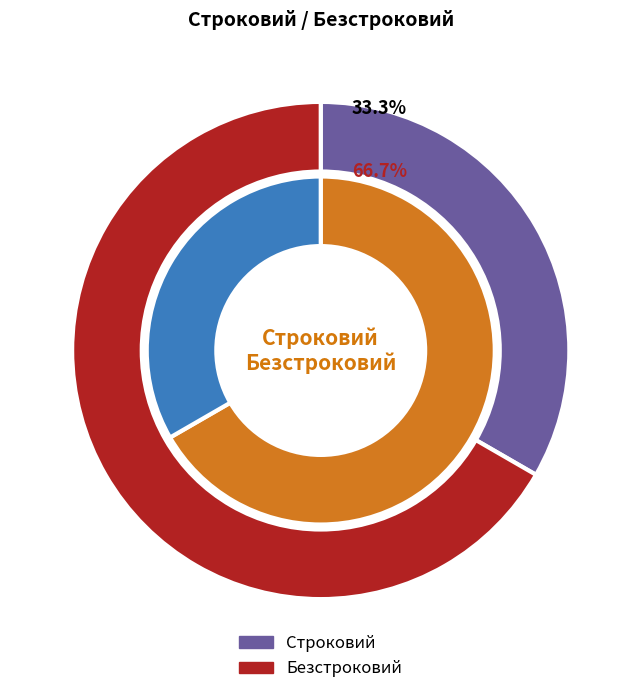

Rank the categories by value from lowest to highest.

Строковий, Безстроковий